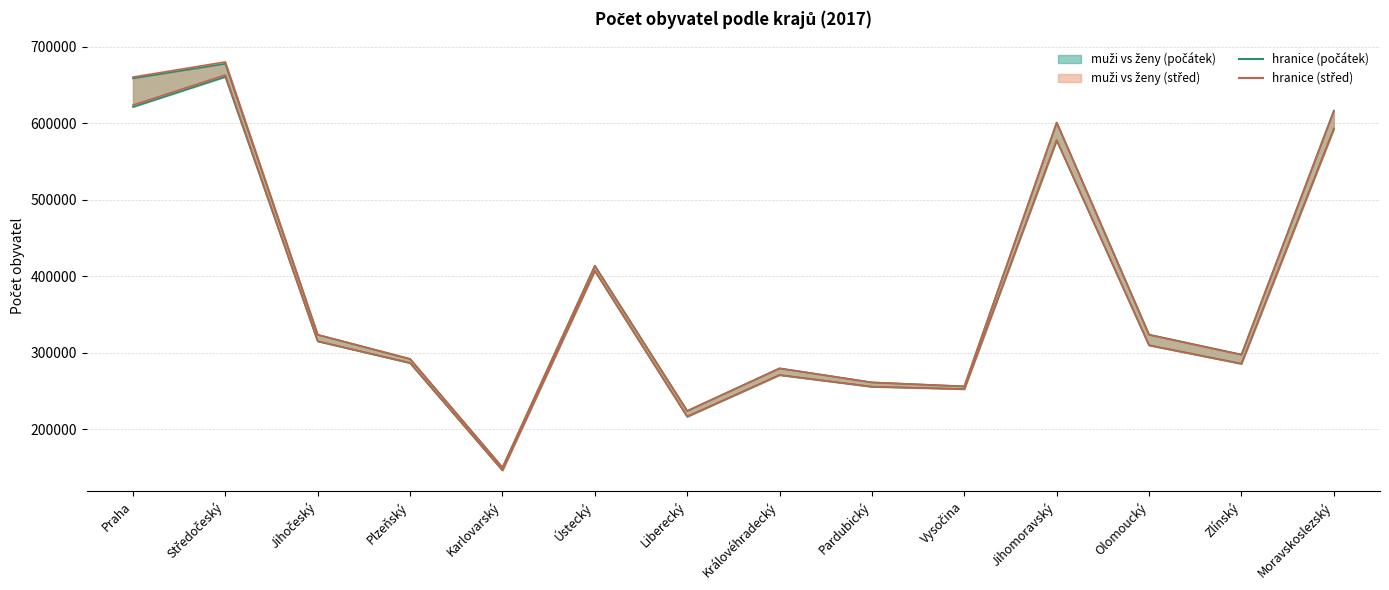

Where is the first local maximum for ženy (počátek) line?

Středočeský